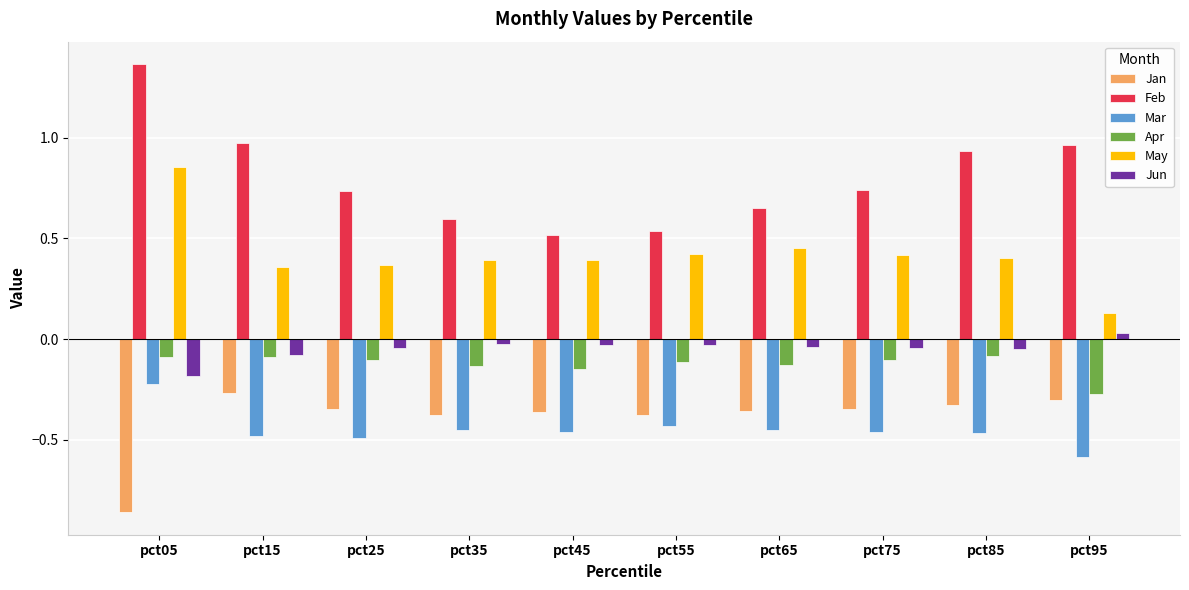

What are all the series names shown in the legend?

Jan, Feb, Mar, Apr, May, Jun